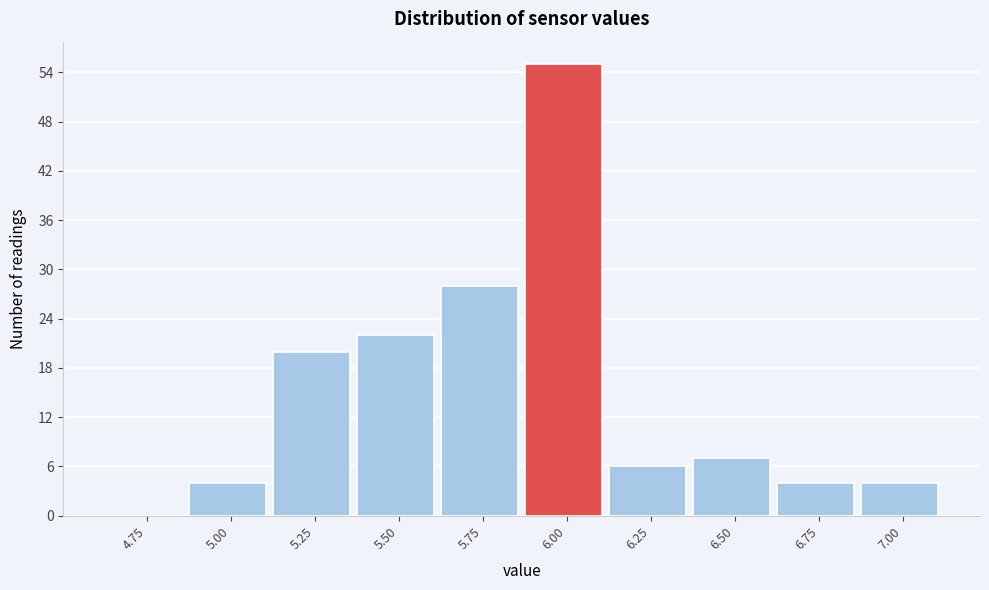

Reading right to left, list all the values displayed in this chart.

7.00=4	6.75=4	6.50=7	6.25=6	6.00=55	5.75=28	5.50=22	5.25=20	5.00=4	4.75=0